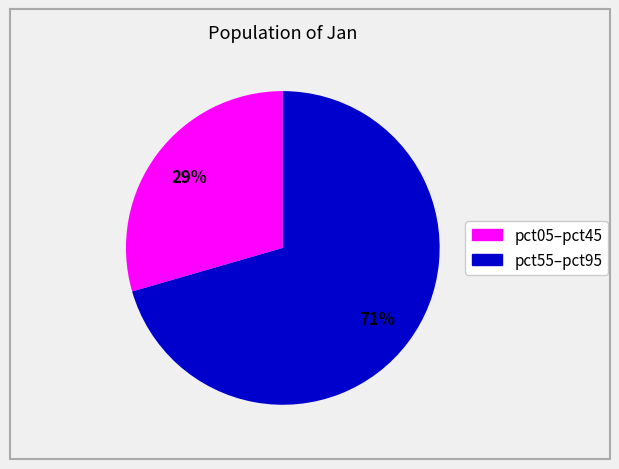

Is there a majority slice in this chart?

Yes